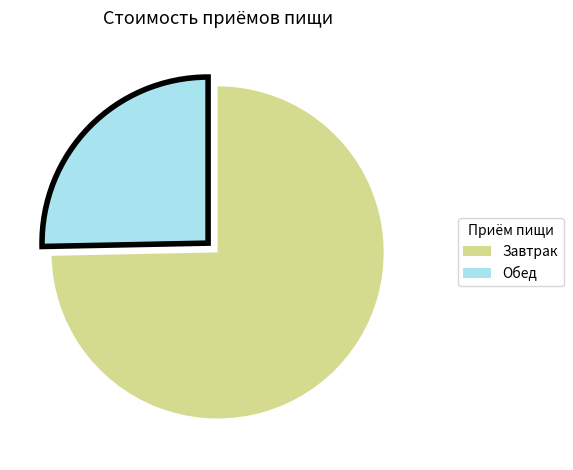

True or false: Завтрак accounts for 75% of the total.

True